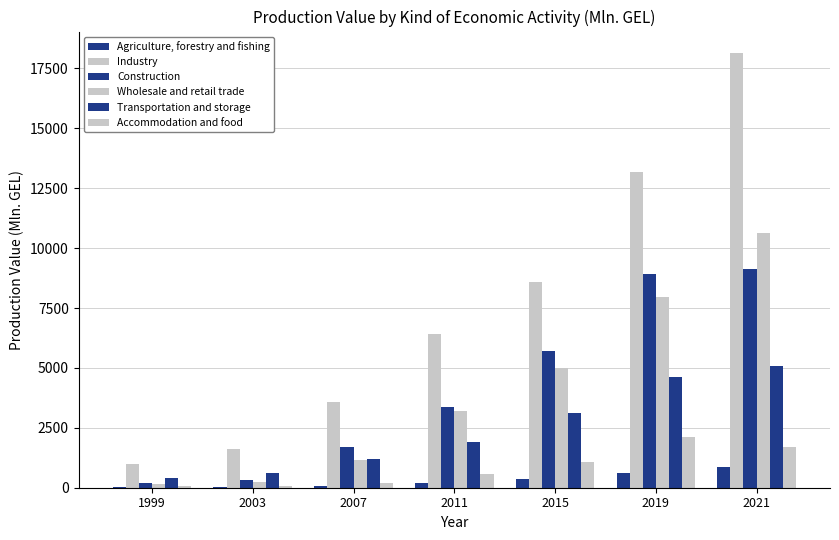

How many categories are shown in the chart?

7